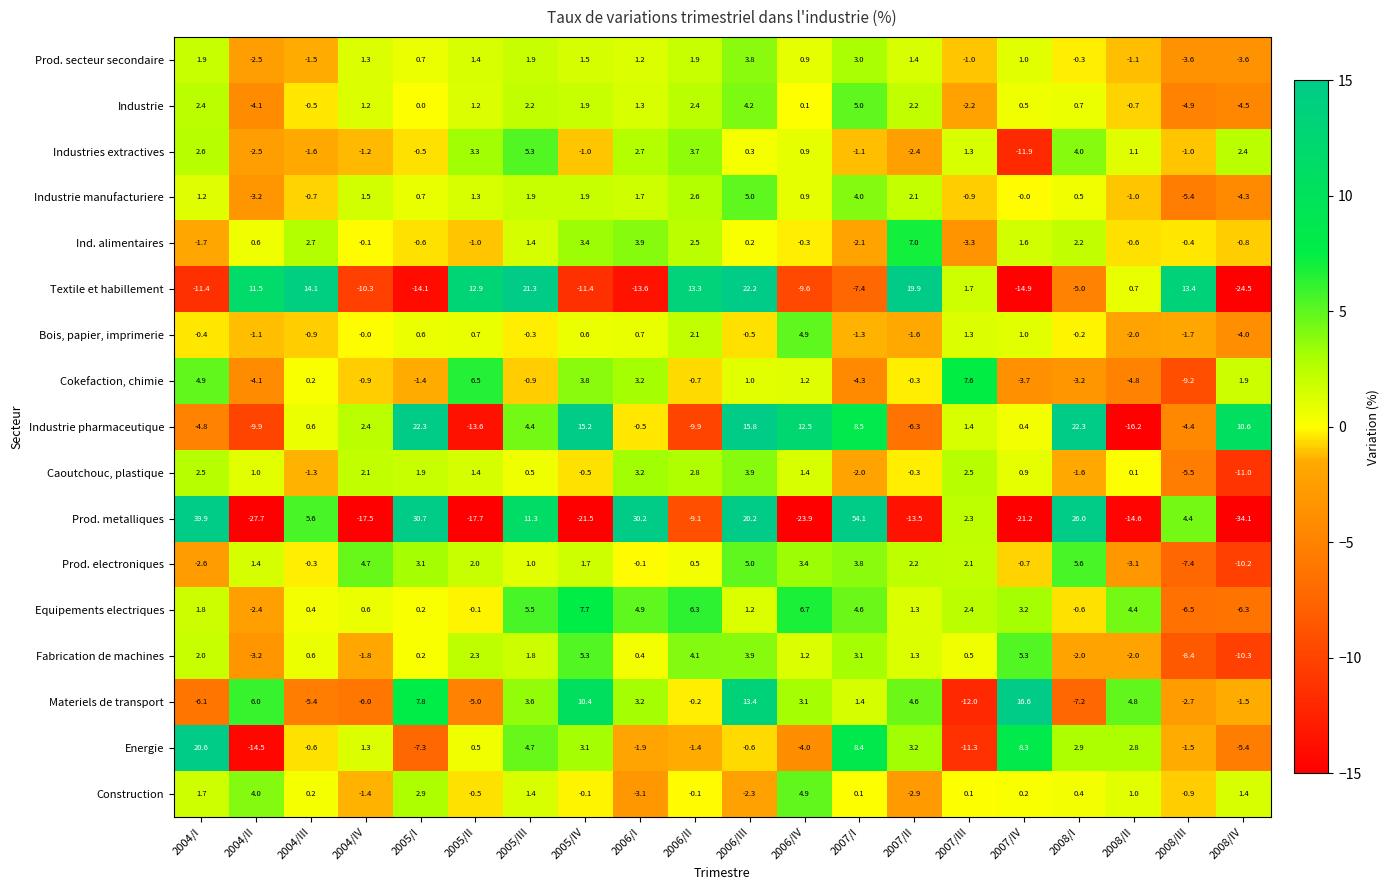

Between 2005/I and 2006/III, which series saw the biggest shift?

Textile et habillement